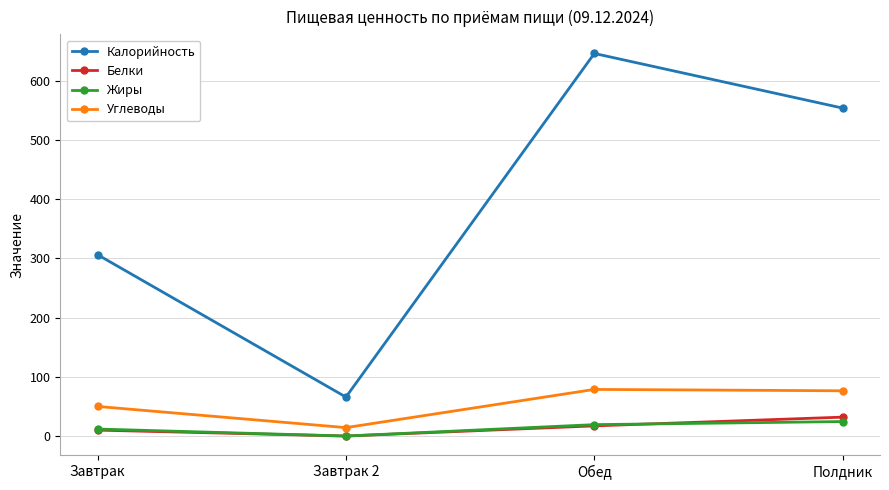

At how many categories does at least one series exceed 172?

3